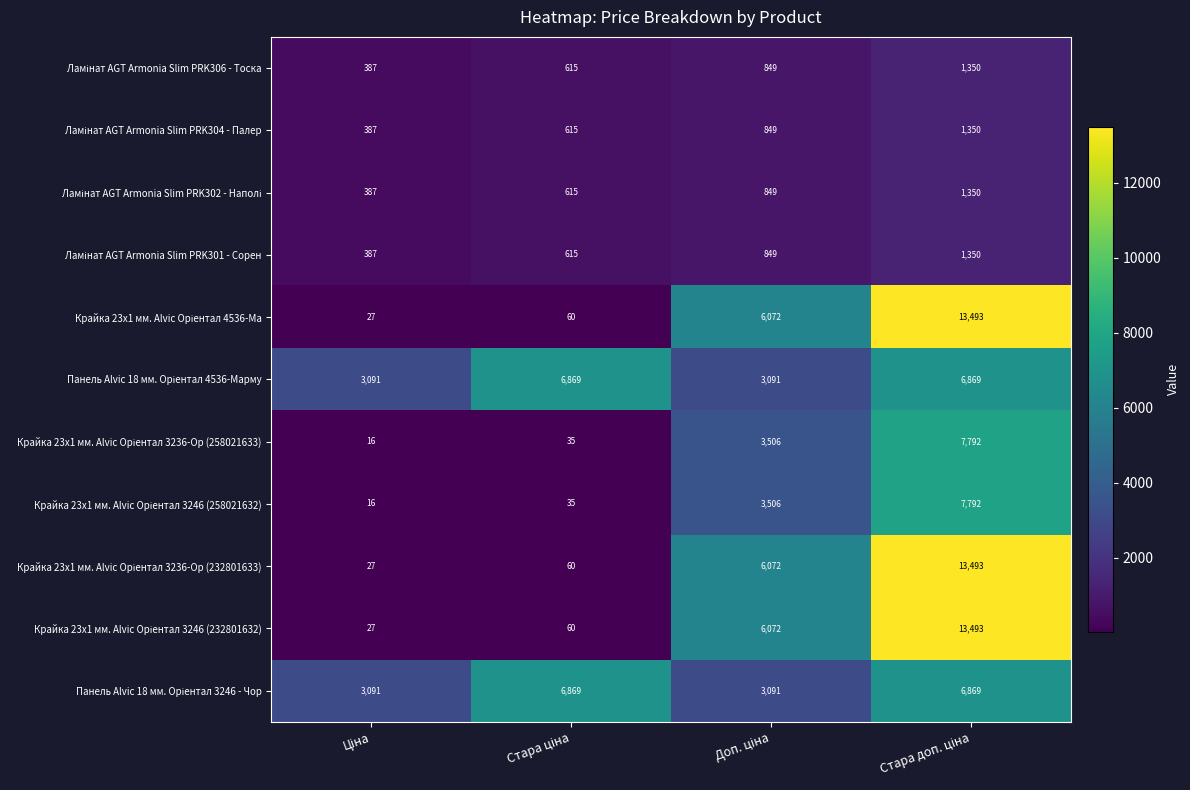

What is the maximum value shown in the chart?

13493